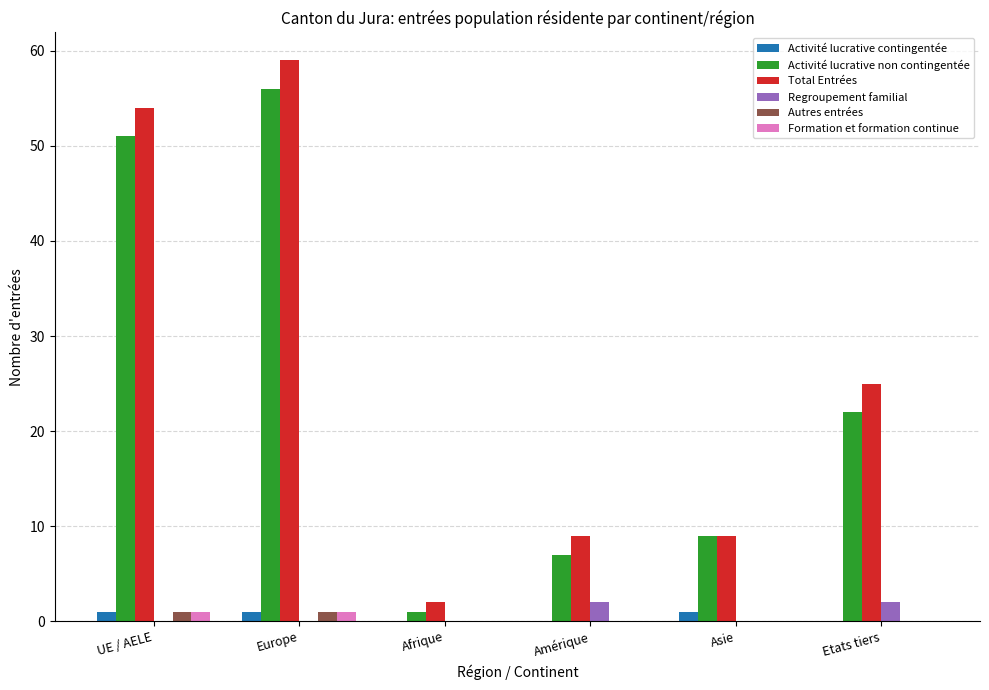

How many data points does each series have?

6